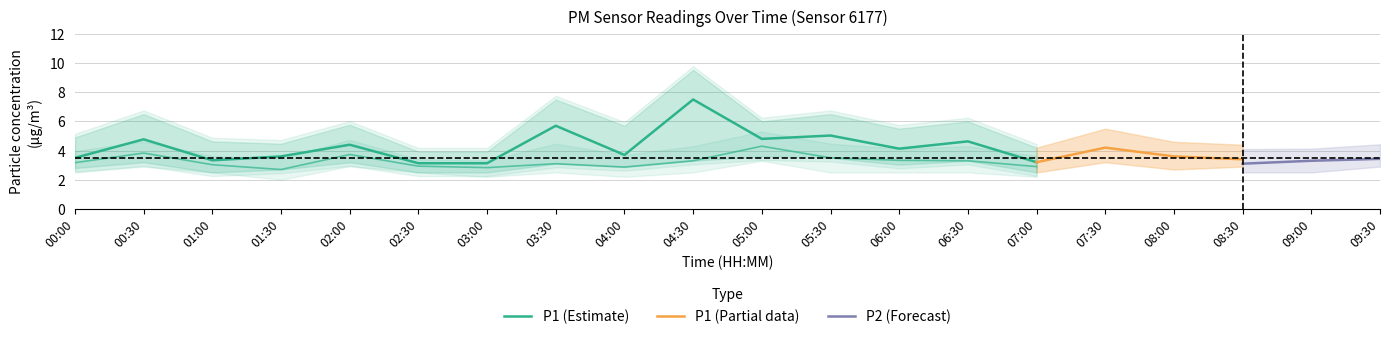

What is the label of the 19th point from the left?

09:00